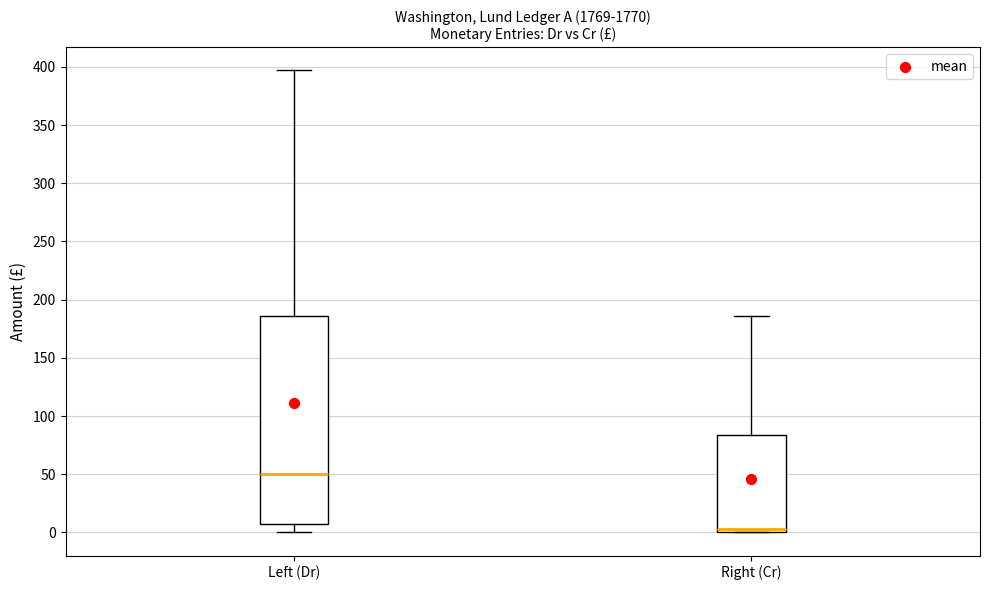

Which box's median line is the lowest?

Right (Cr)